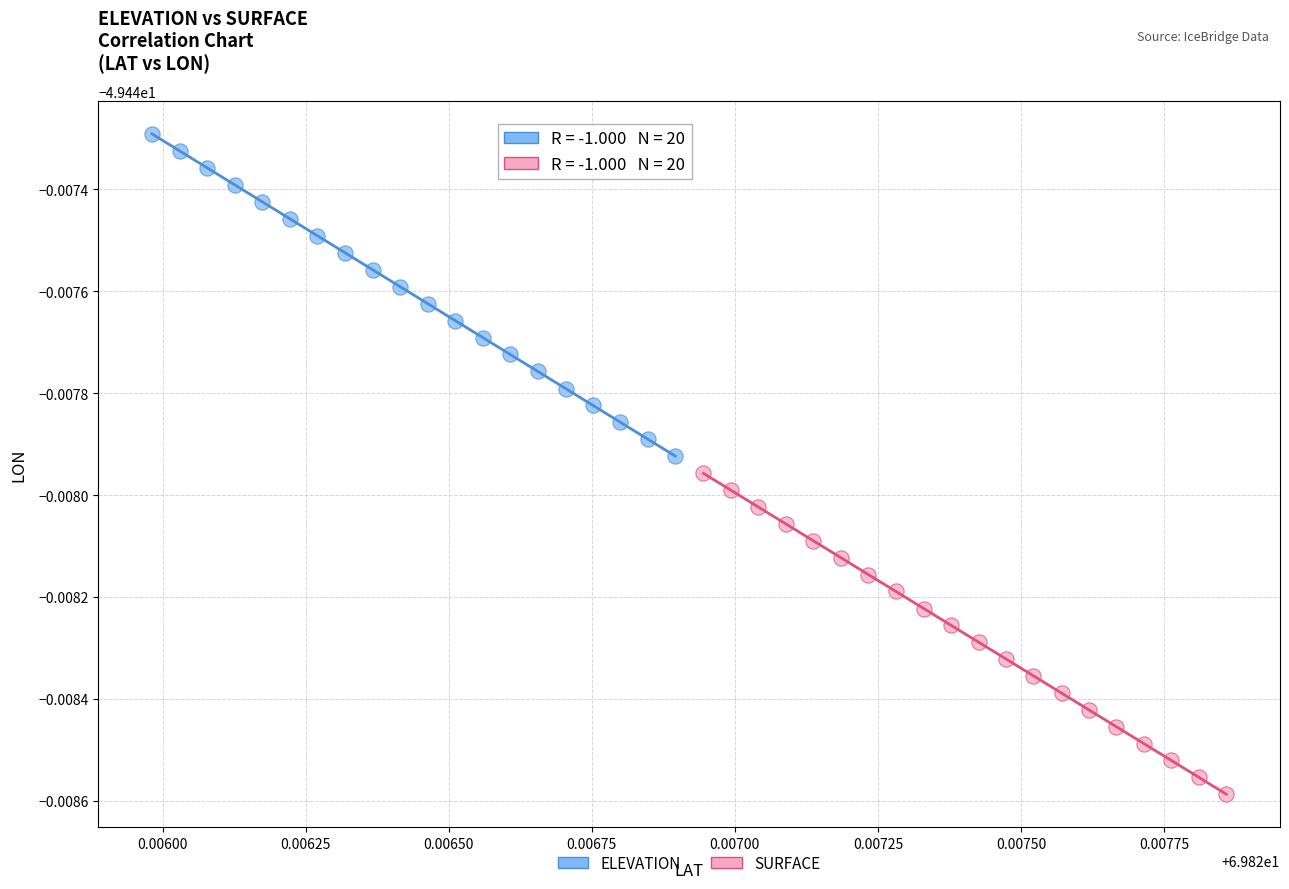

Which series contains the highest Y value?

ELEVATION